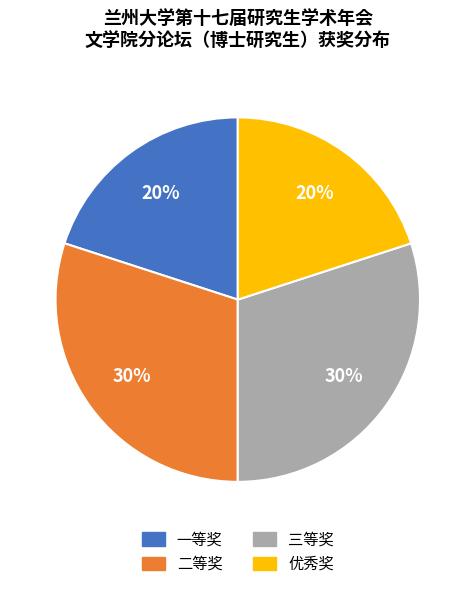

True or false: 二等奖 accounts for 22% of the total.

False